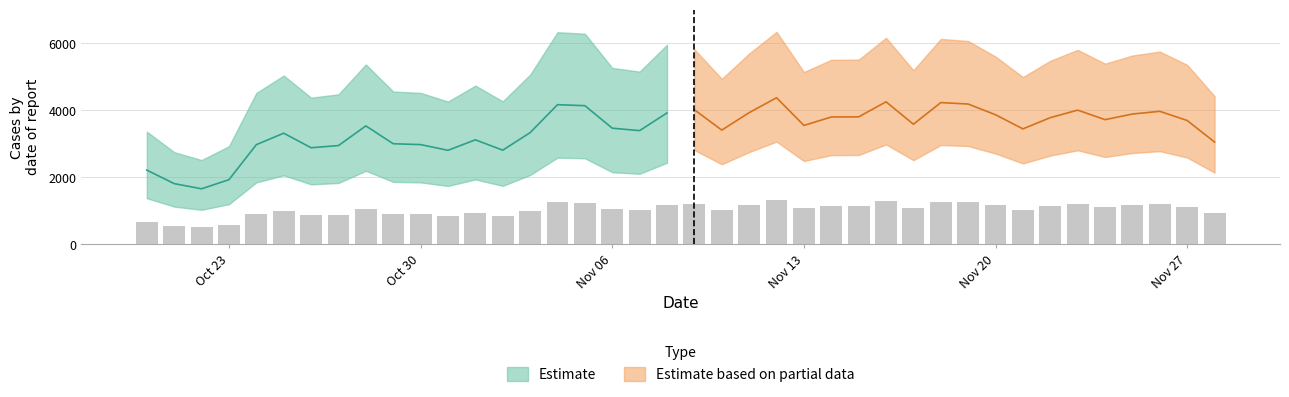

Reading right to left, list all the values displayed in this chart.

913.6	1106.5	1188.7	1164.6	1114.1	1199.4	1132.0	1031.4	1157.8	1254.0	1267.0	1073.3	1273.8	1139.1	1137.9	1062.4	1310.5	1176.6	1020.4	1203.1	1174.2	1015.9	1037.8	1239.3	1248.1	997.8	840.7	933.5	839.5	890.8	898.4	1058.2	882.1	862.5	992.8	890.1	576.6	495.0	541.2	662.4